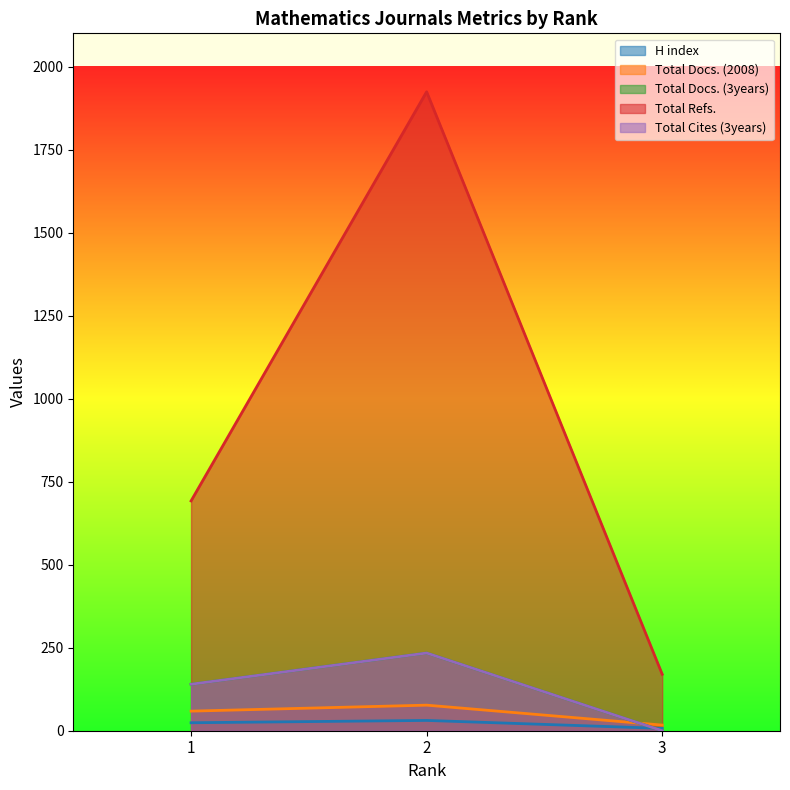

What is the approximate value of Total Docs. (2008) at 1?

59